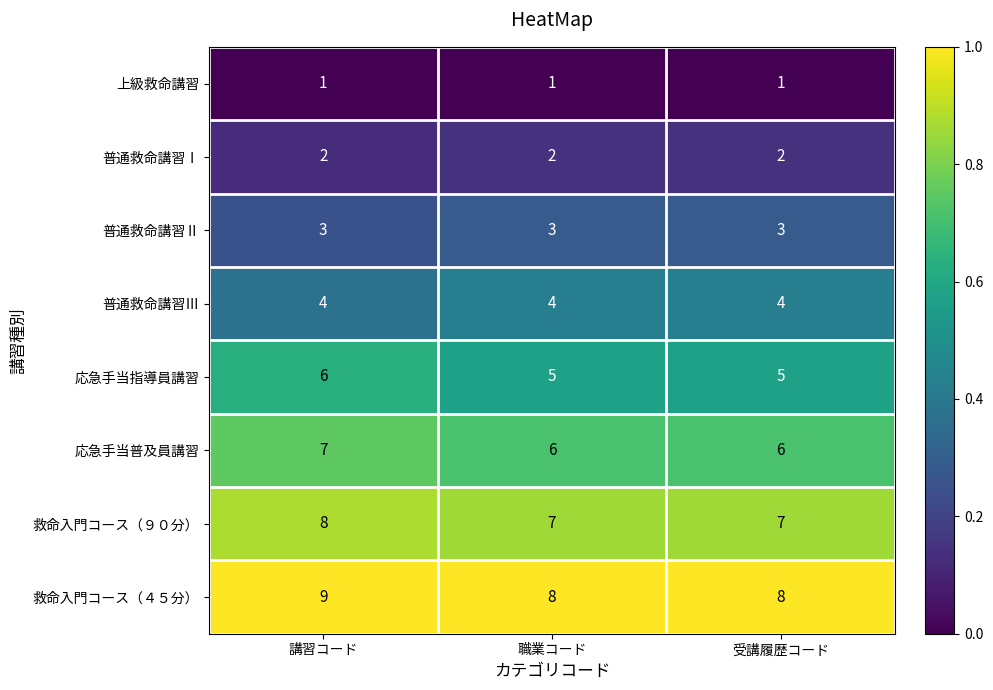

What is the sum of the 救命入門コース（４５分） values at 講習コード and 職業コード?

17